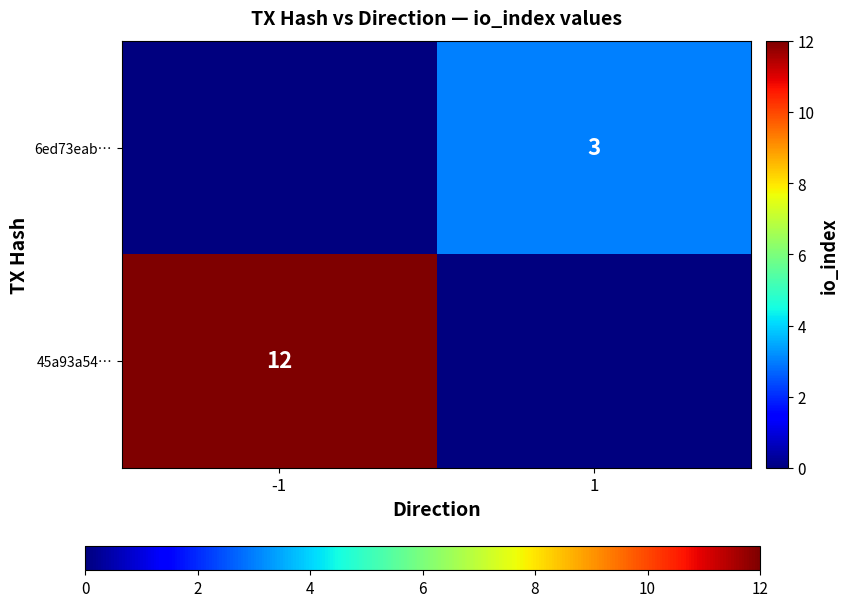

True or false: 45a93a54… has a value of 17 at -1.

False